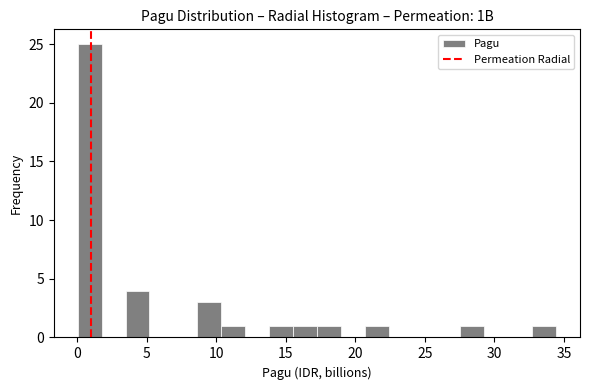

Read against the x-axis, roughly where is the centre of the tallest bar?

1.0